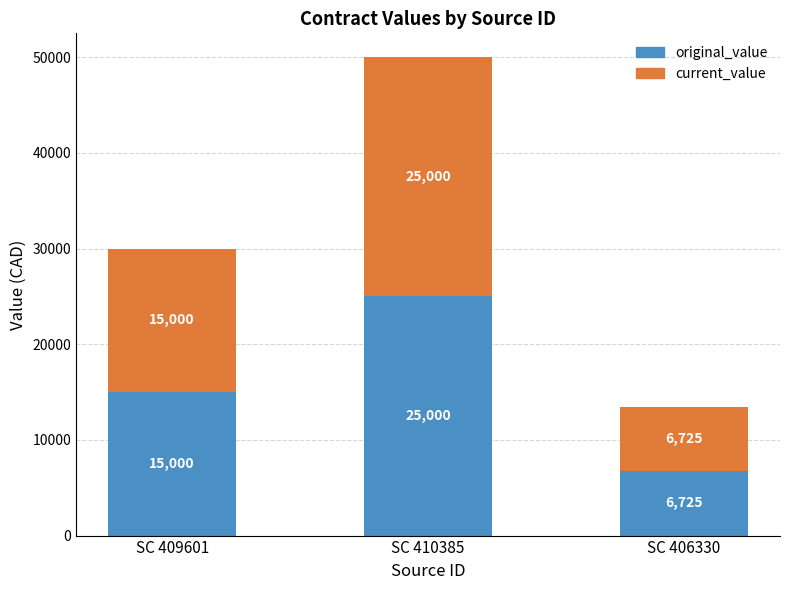

List the labels in order of original_value value, largest first.

SC 410385, SC 409601, SC 406330